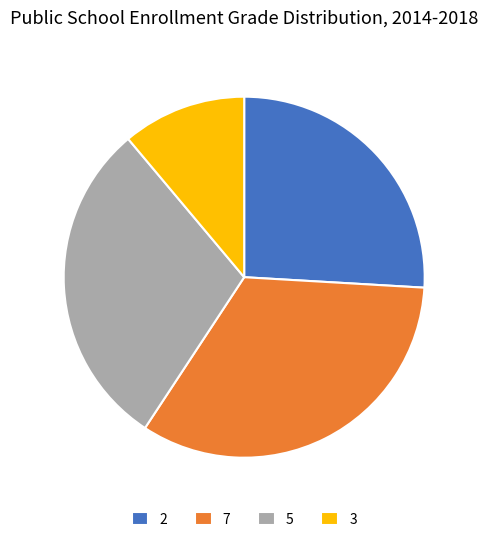

What is the largest slice in the pie chart?

7